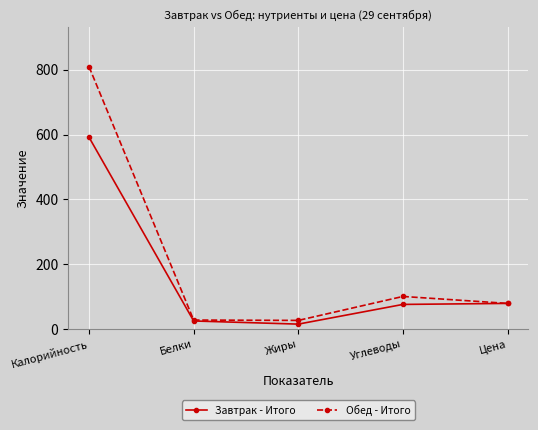

What position from the left is Жиры?

3